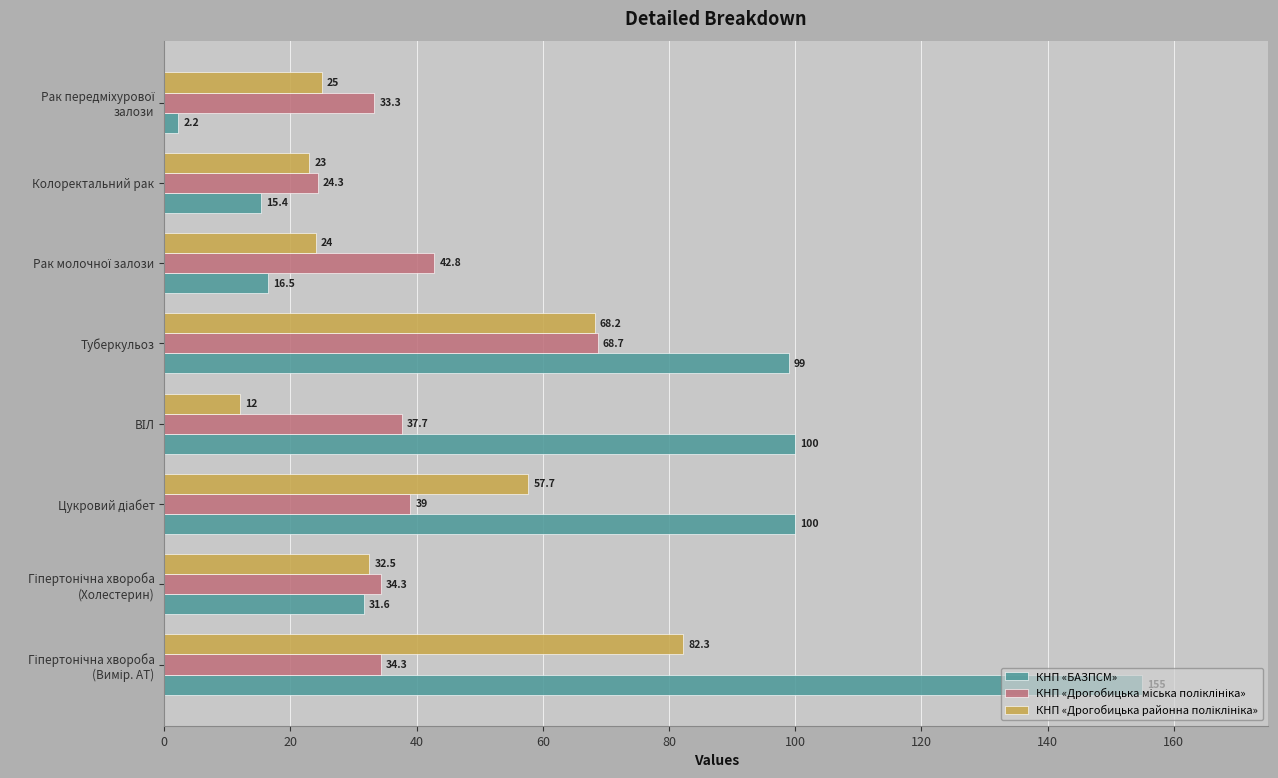

Which series has the widest spread of values?

КНП «БАЗПСМ»